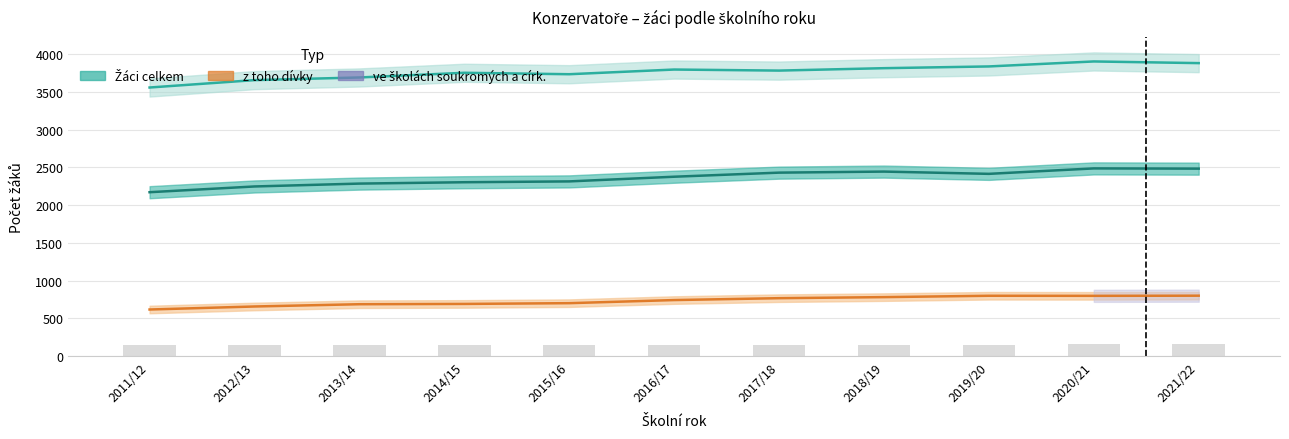

Are the bars grouped side by side (vs. stacked)?

Yes